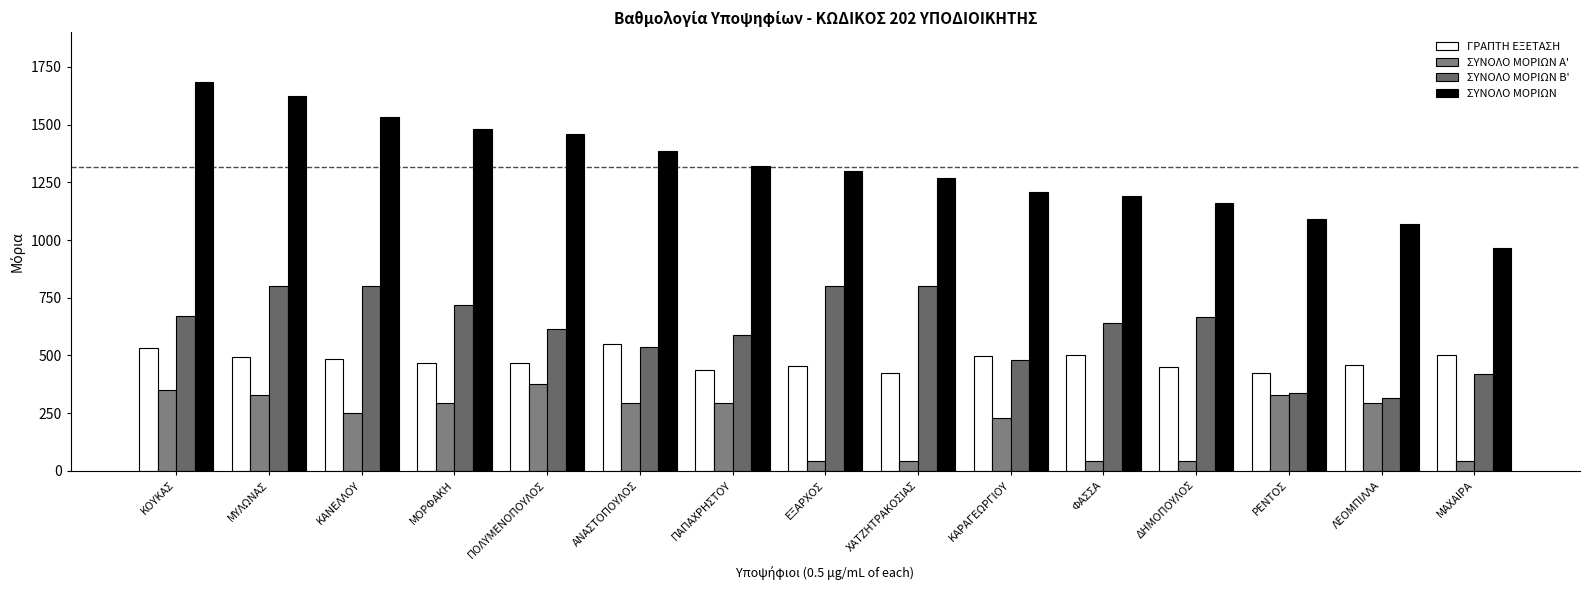

Is it true that ΣΥΝΟΛΟ ΜΟΡΙΩΝ Α' equals 127.4 at ΛΕΟΜΠΙΛΛΑ?

False